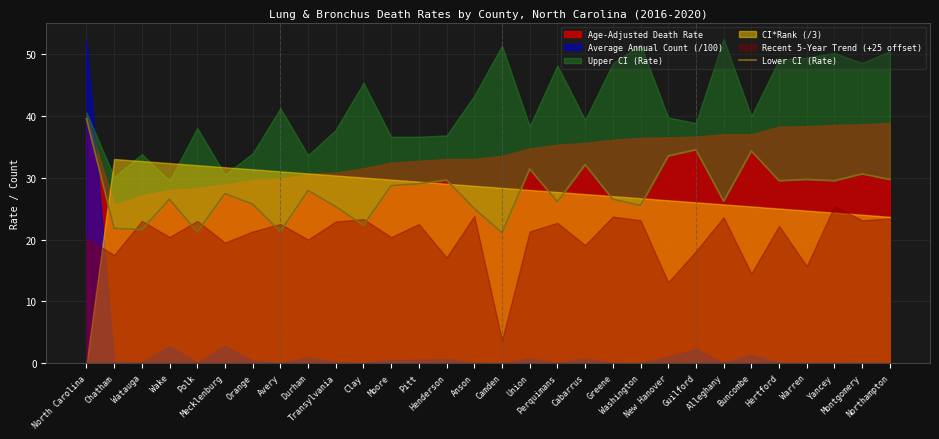

How many categories are shown in the chart?

30